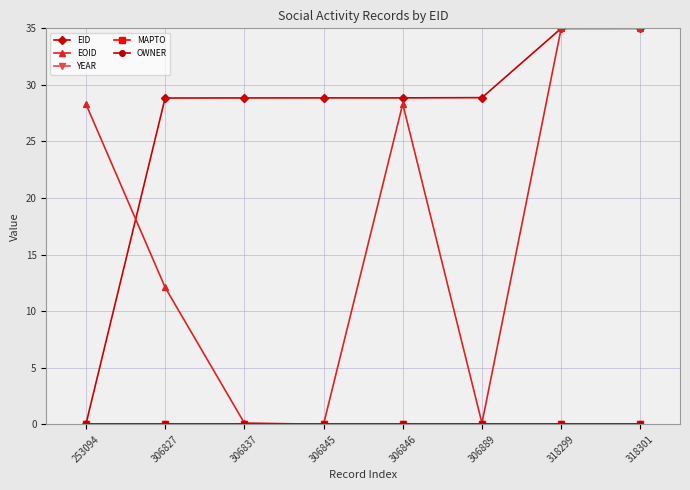

Is this an area chart (filled region under the line)?

No